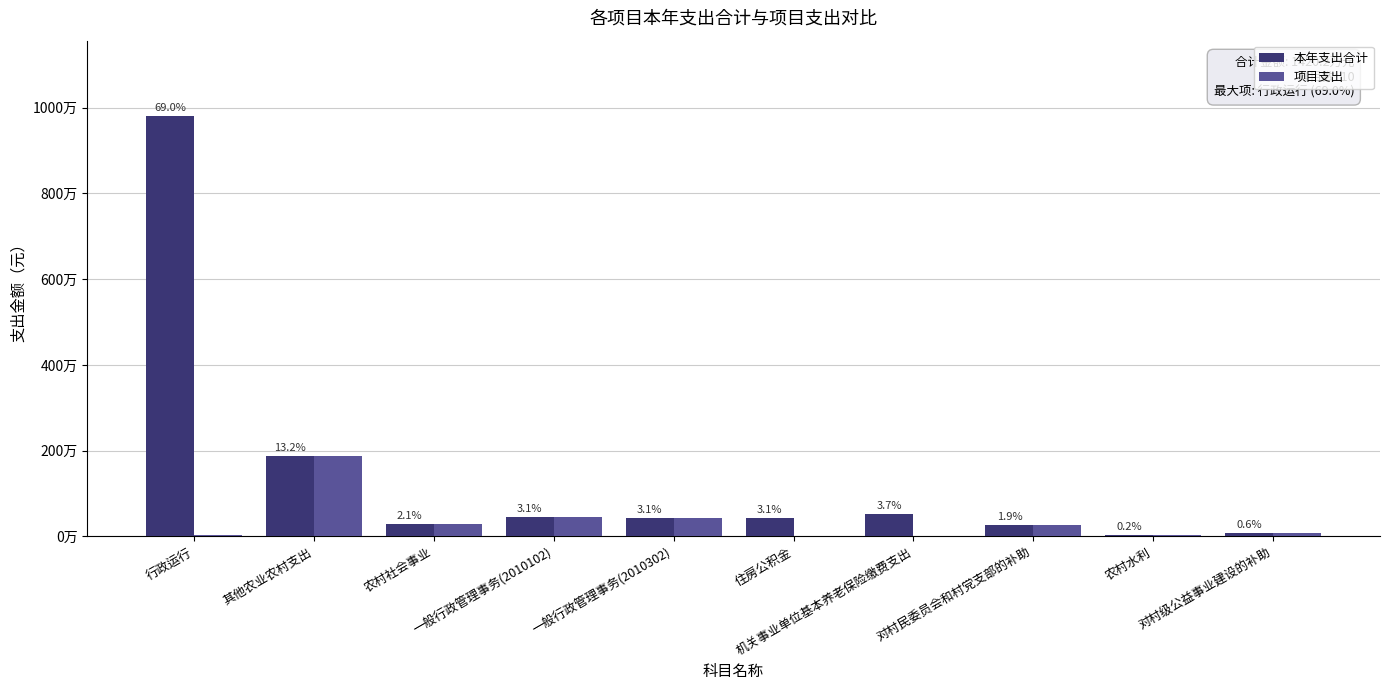

Are the bars grouped side by side (vs. stacked)?

Yes